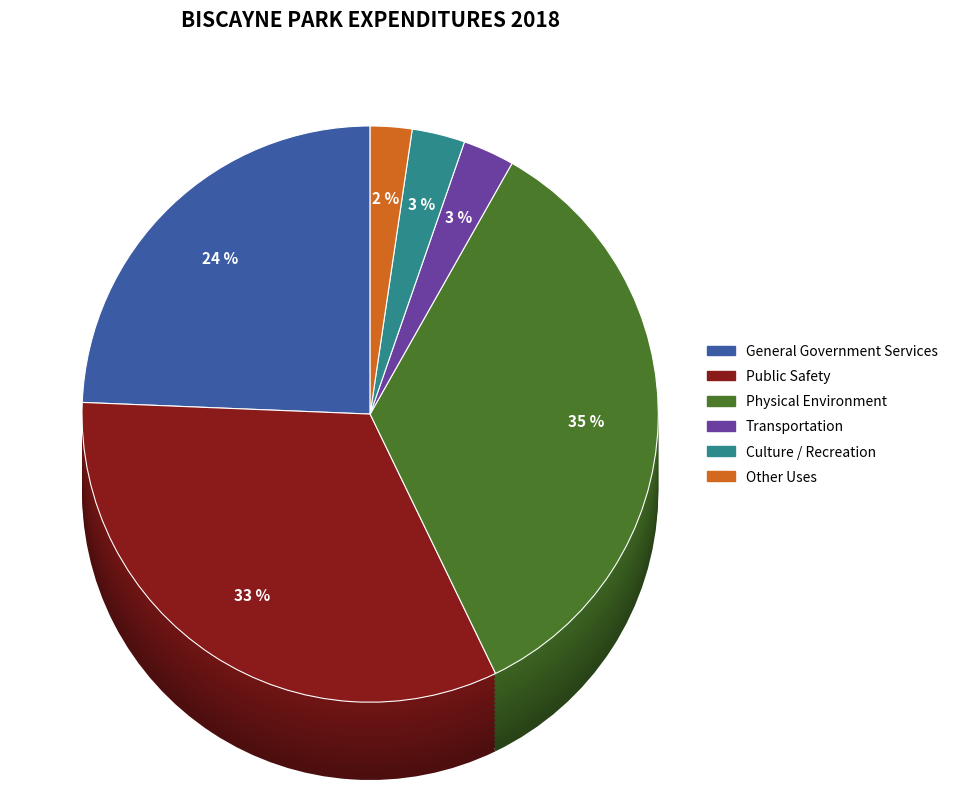

Is it true that Public Safety is 46% of the pie?

False